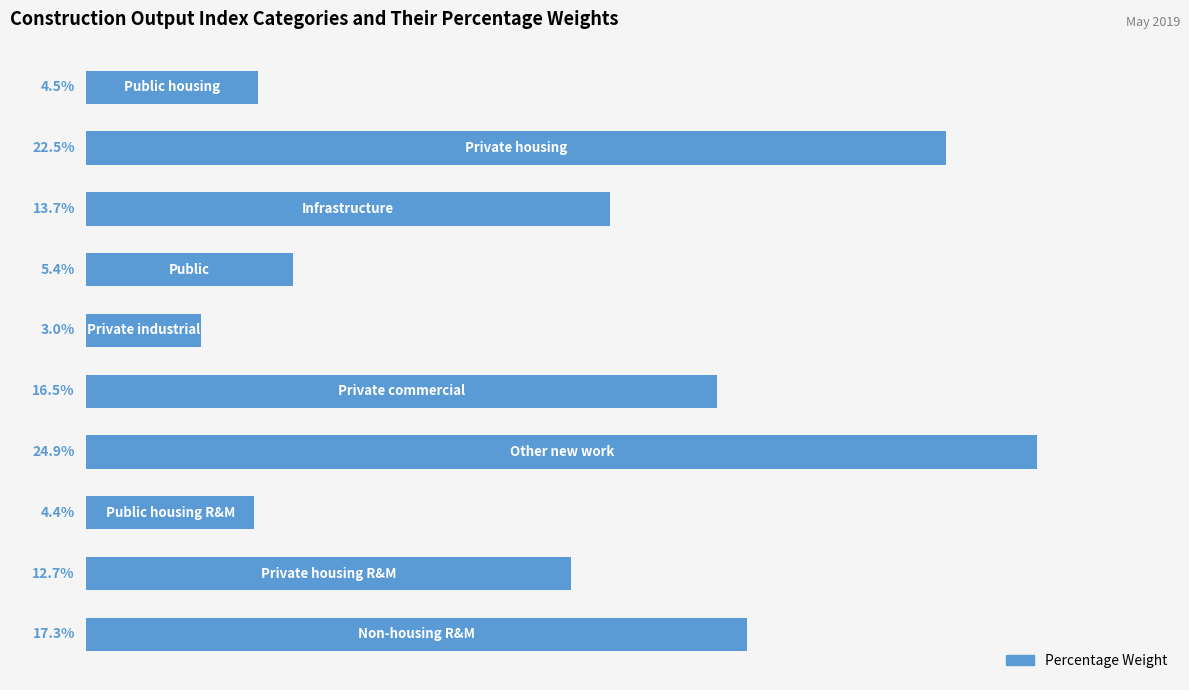

Are the bars horizontal?

Yes